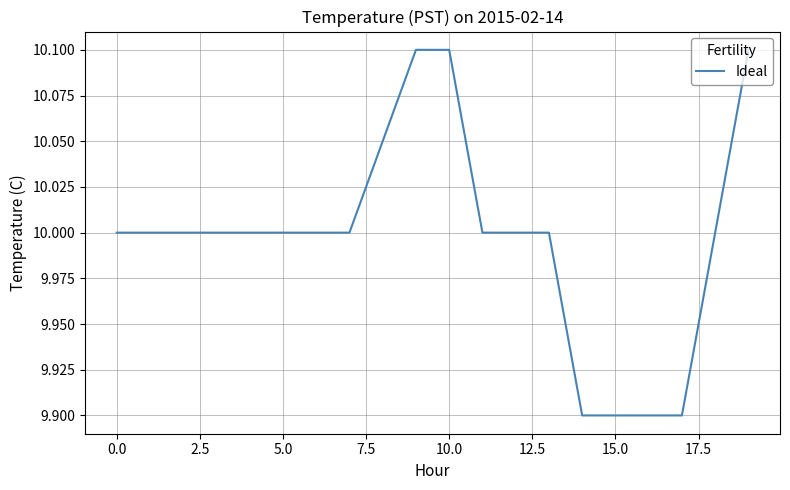

Count the number of categories in the chart.

20